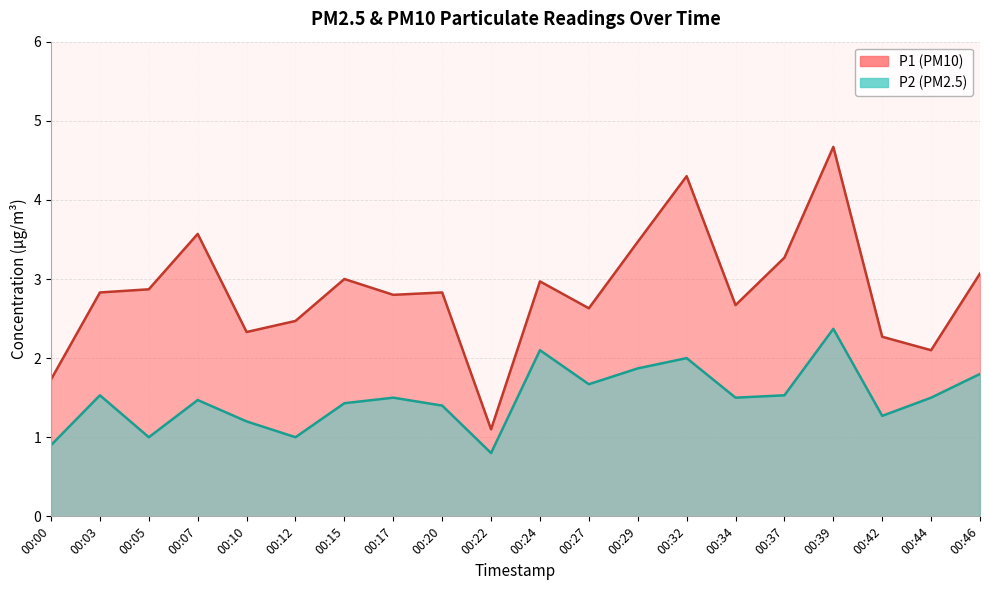

True or false: P1 and P2 intersect in this chart.

False